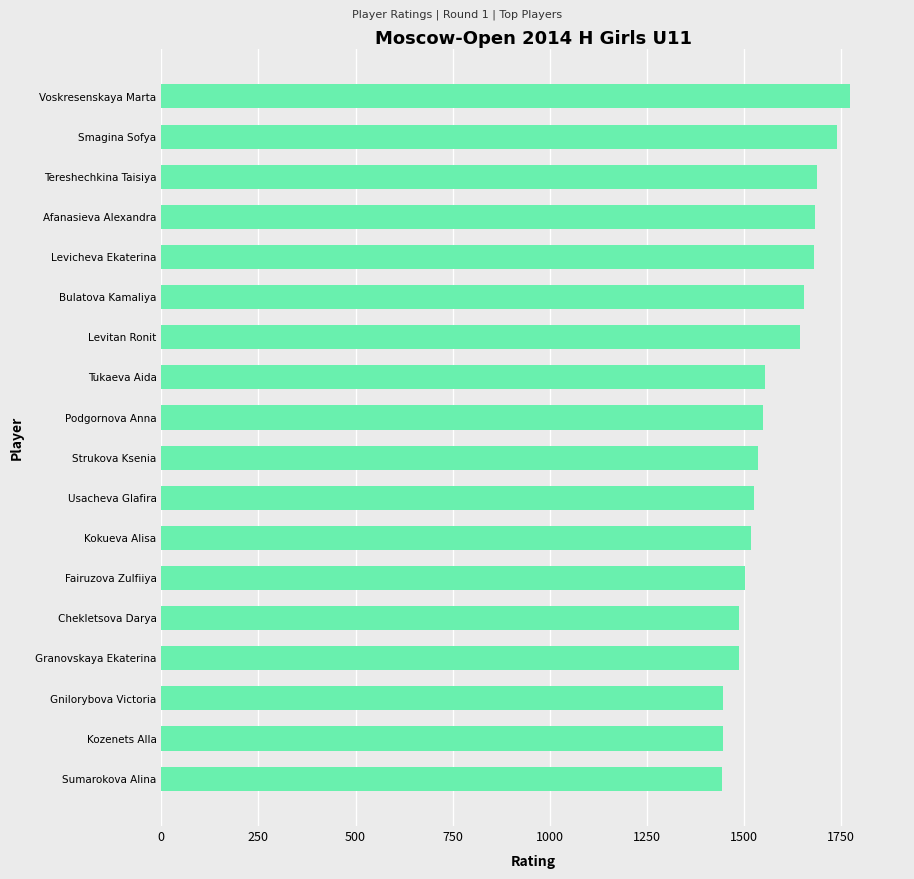

How many categories are shown in the chart?

18